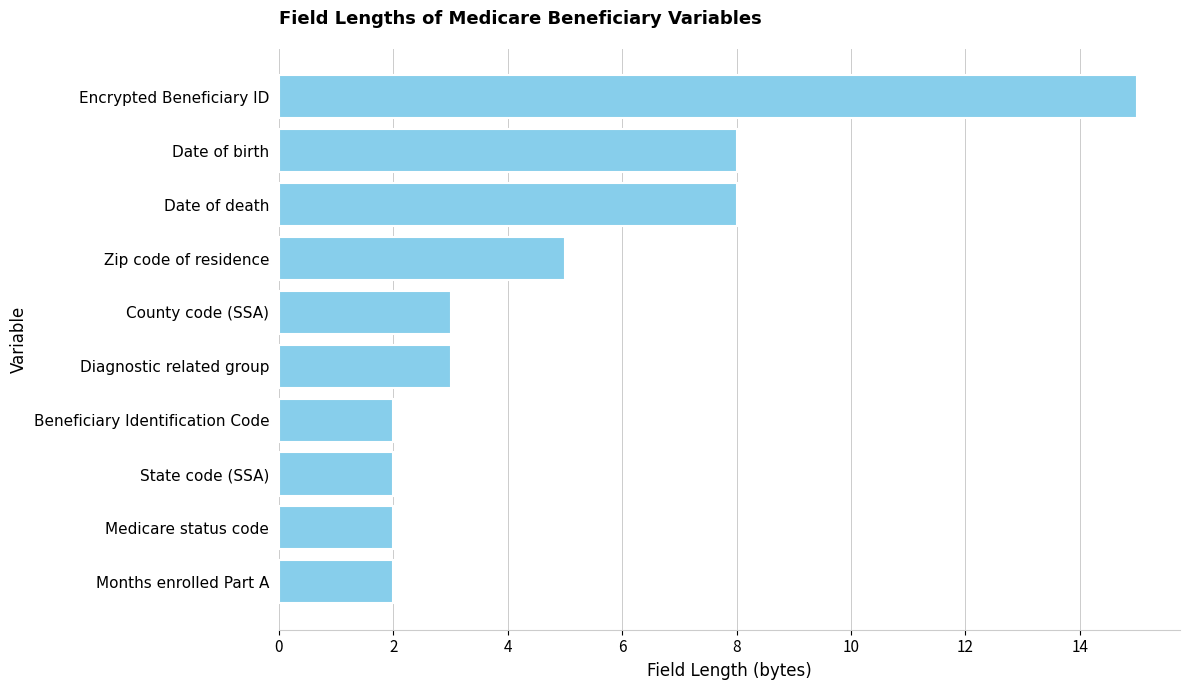

The chart shows a value of 8 at Date of birth. True or false?

True